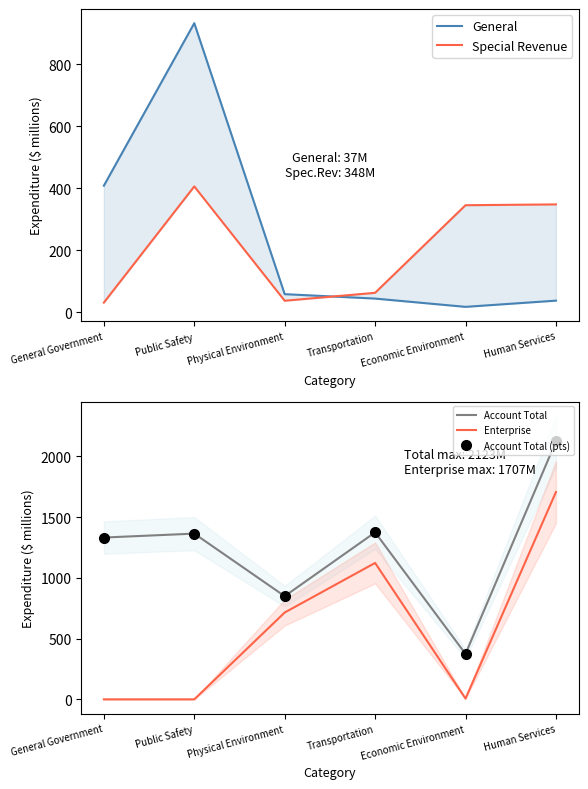

Rank the categories by General value from highest to lowest.

Public Safety, General Government, Physical Environment, Transportation, Human Services, Economic Environment